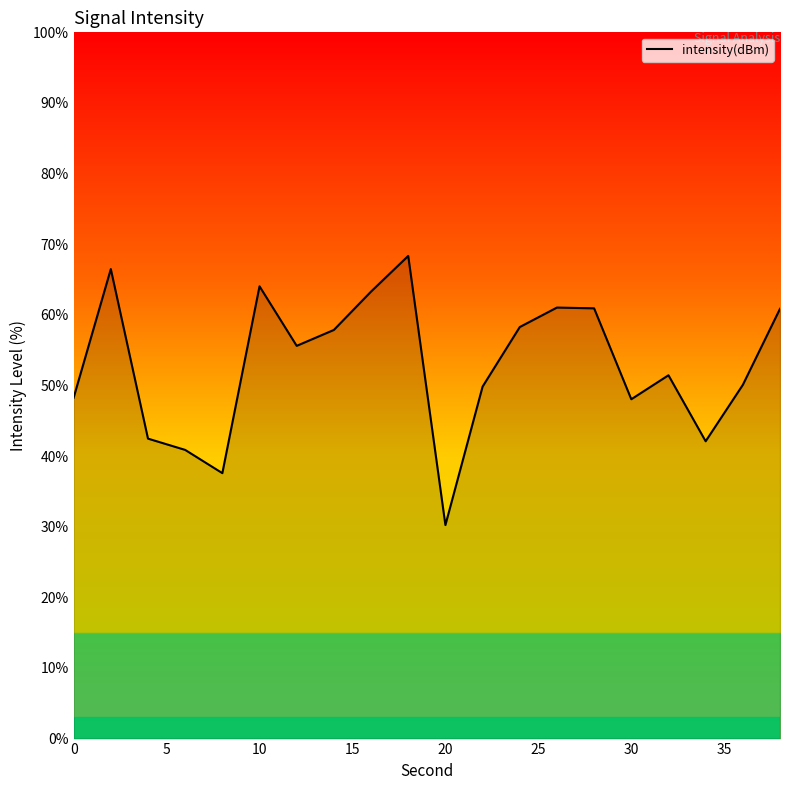

What is the difference between the maximum and minimum values?

38.1